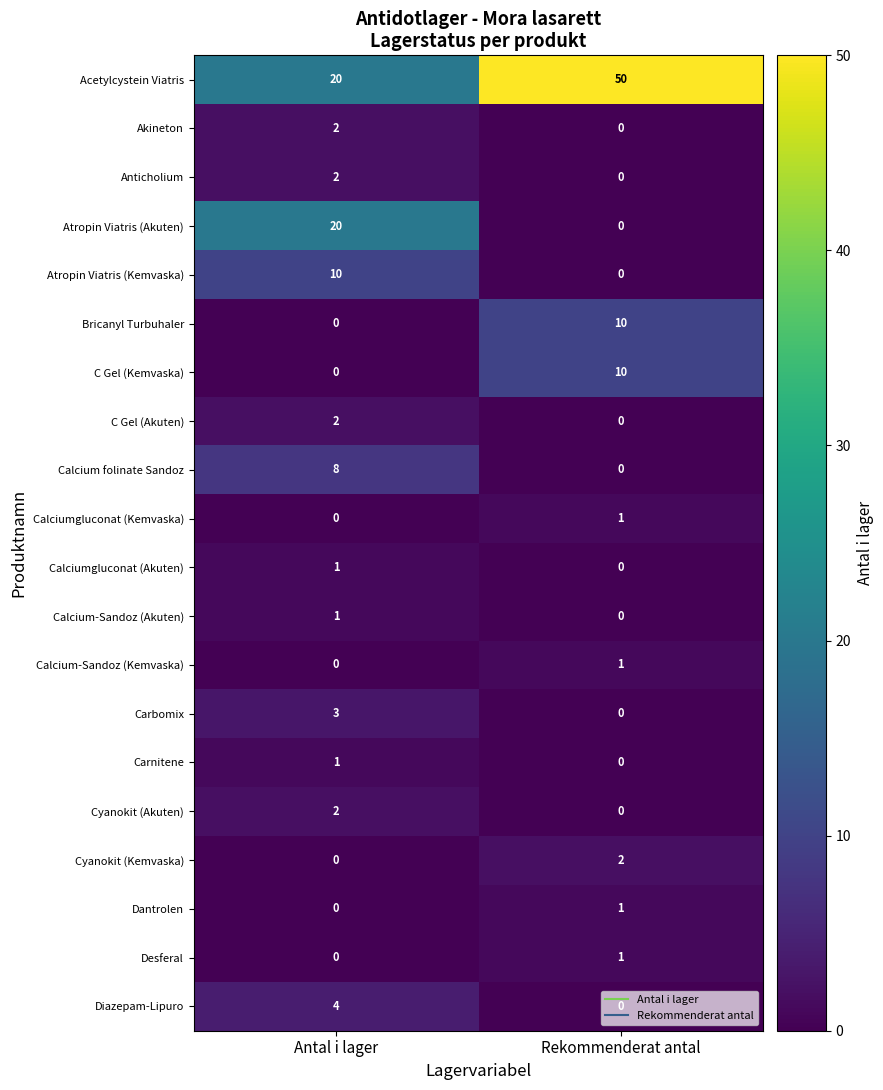

Which series has the widest spread of values?

Acetylcystein Viatris